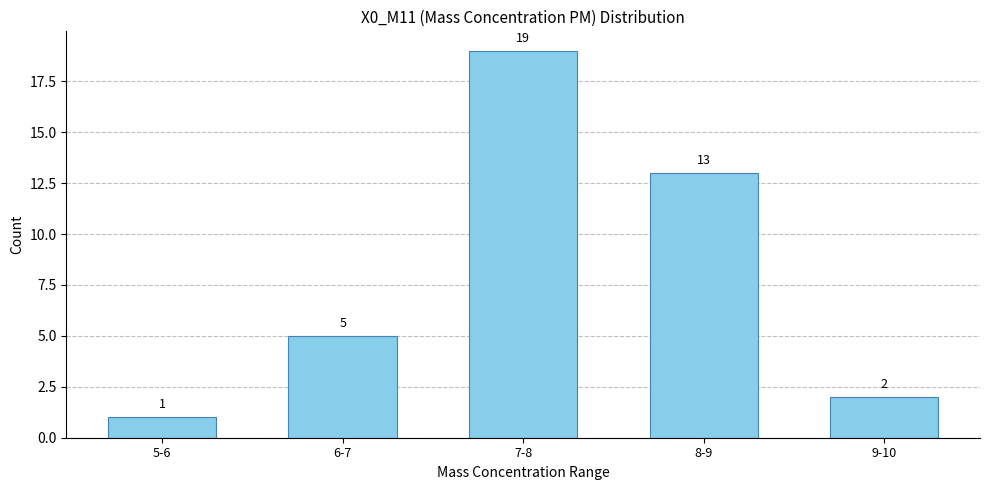

Reading left to right, what are all the values shown in this chart?

5-6=1	6-7=5	7-8=19	8-9=13	9-10=2